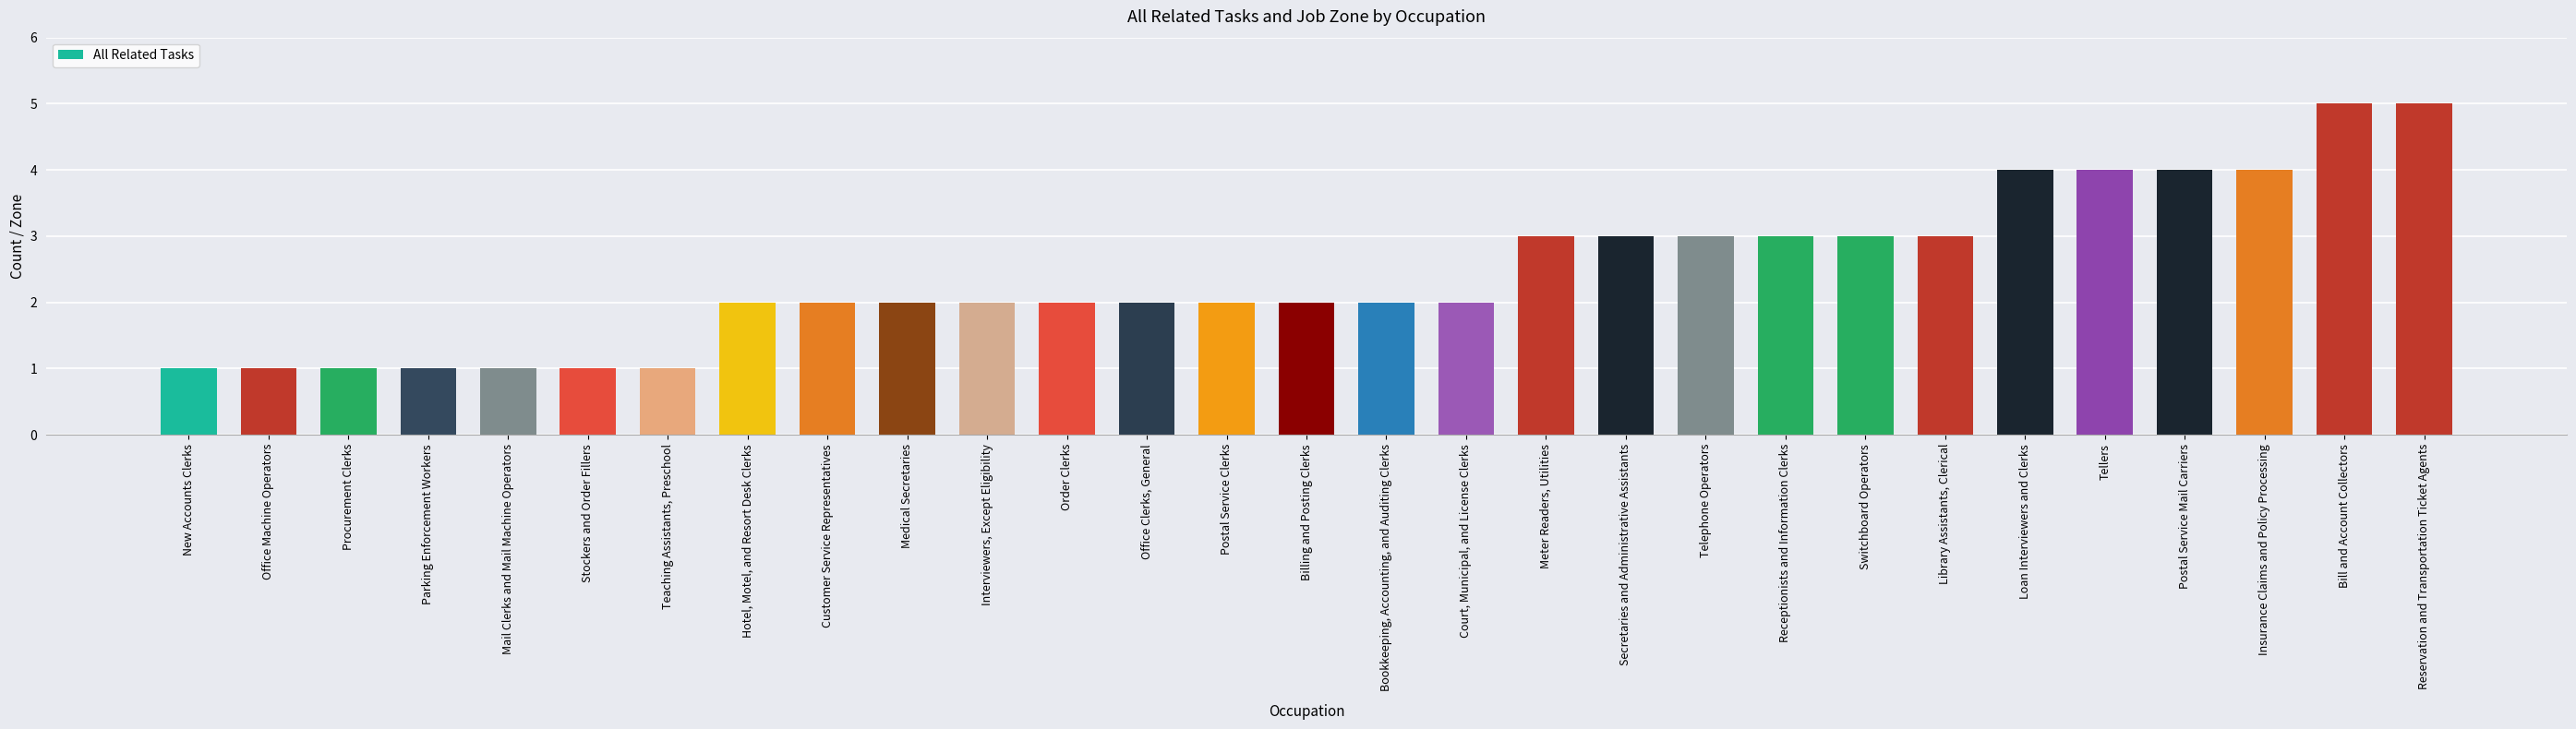

True or false: the data shows 1 at New Accounts Clerks.

True